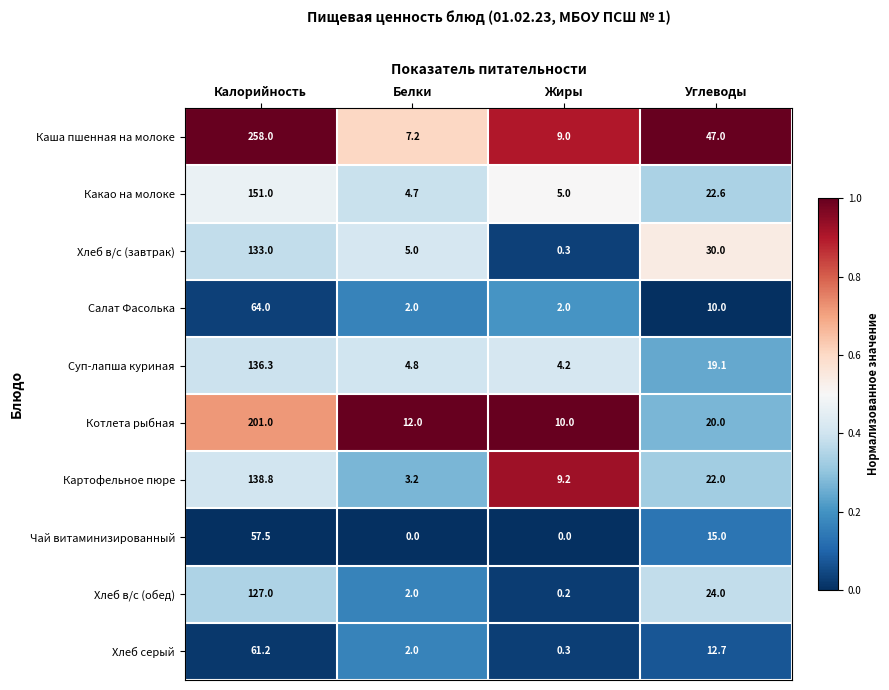

Which category has the highest value across all series?

Калорийность